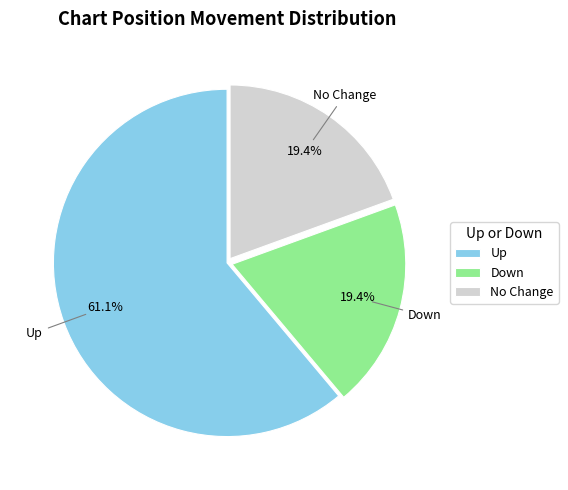

How many segments does this pie chart have?

3